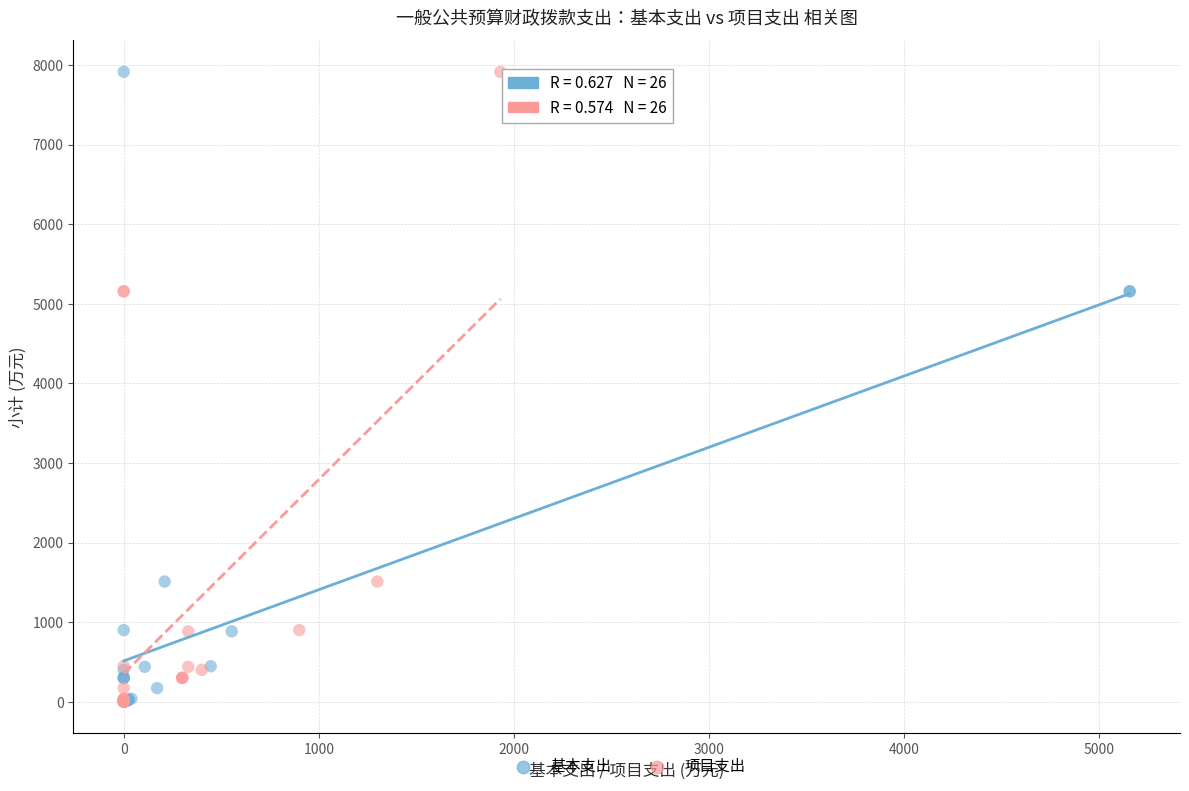

What are all the series names shown in the legend?

基本支出, 项目支出